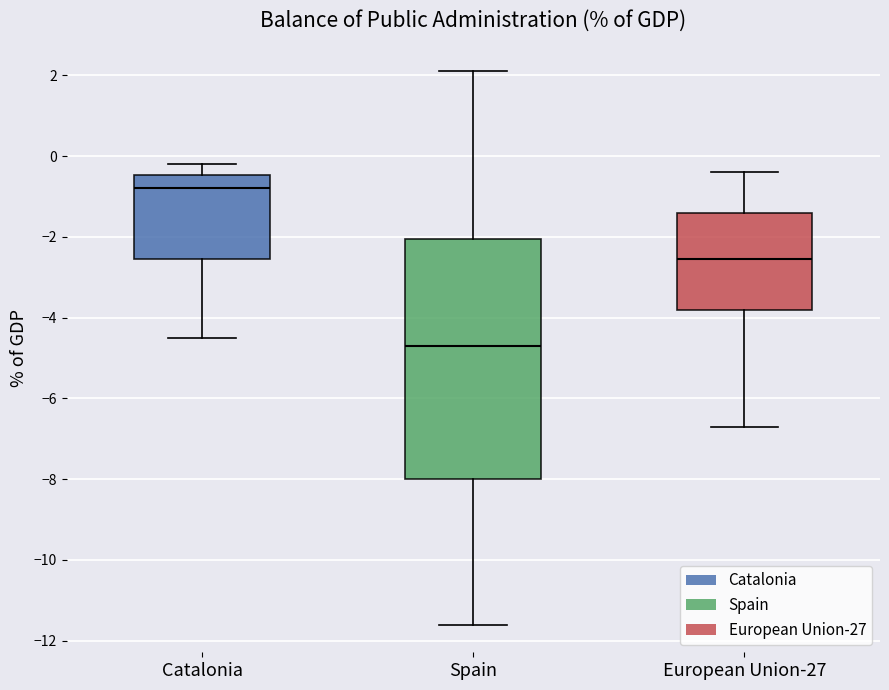

Comparing the boxes themselves (not the whiskers), which one is the tallest?

Spain